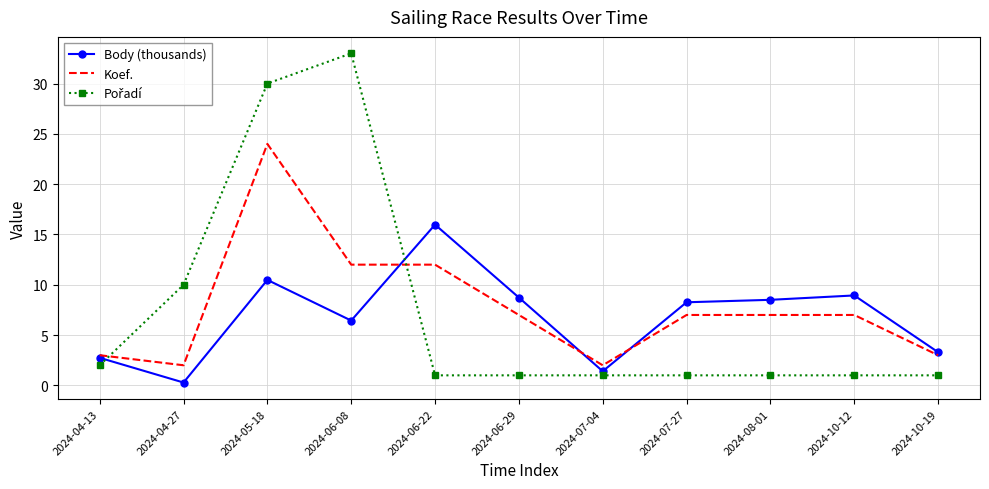

What is the greatest value displayed?

33.0